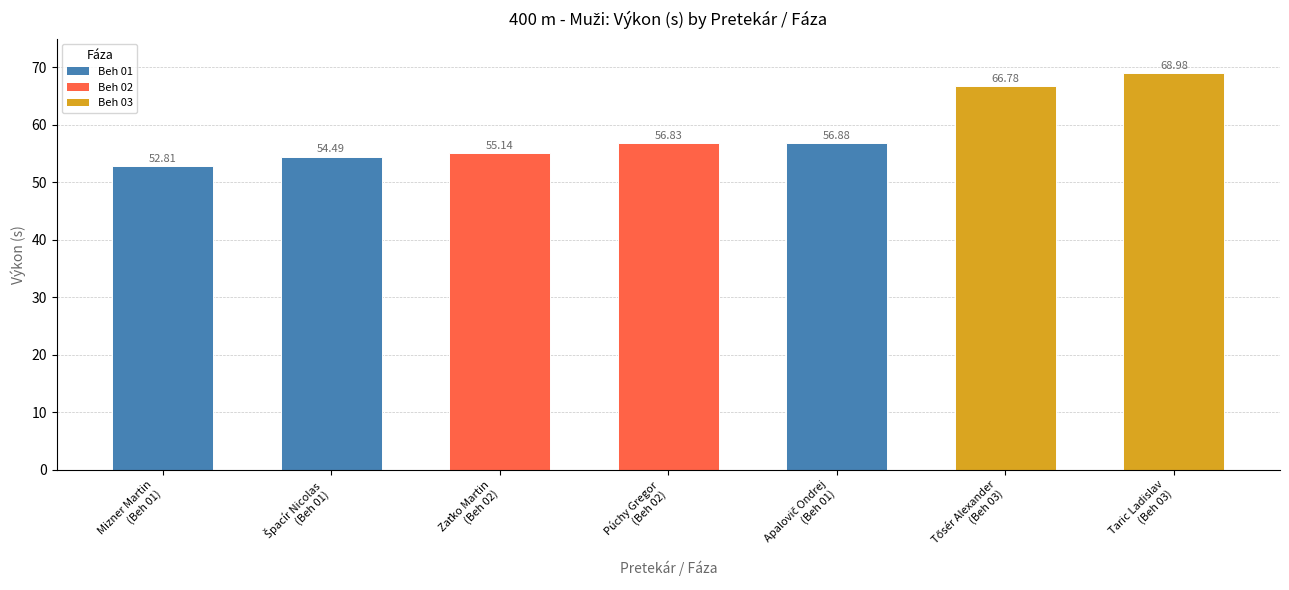

What is the smallest value displayed?

52.8